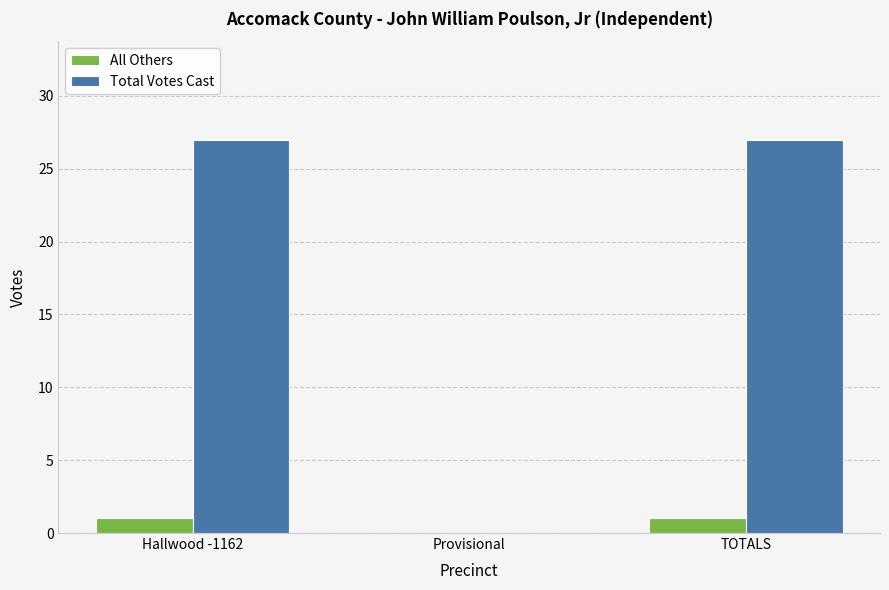

Reading right to left, list all the values displayed in this chart.

All Others: 1	0	1
Total Votes Cast: 27	0	27